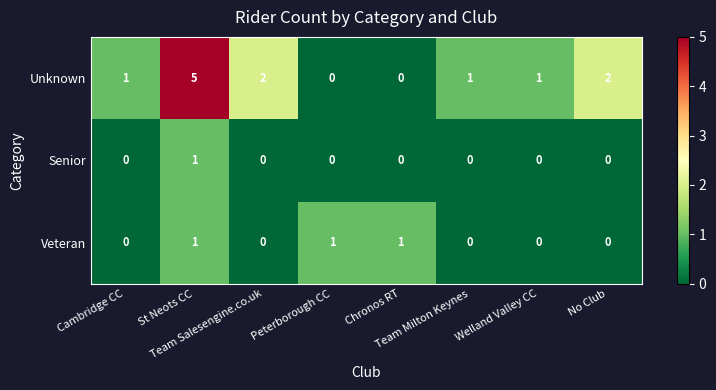

List the series in order of their overall mean, highest first.

Unknown, Veteran, Senior